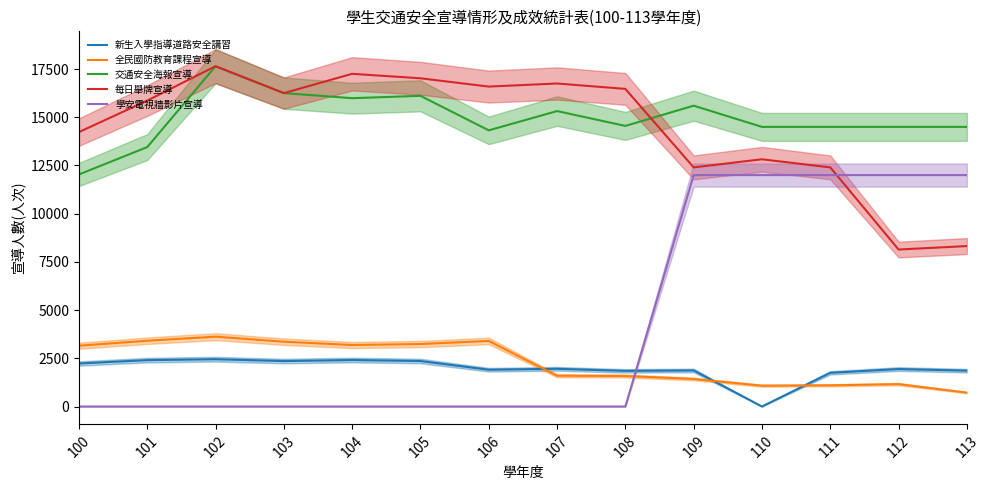

What is the difference between the 全民國防教育課程宣導 values at 113 and 108?

862